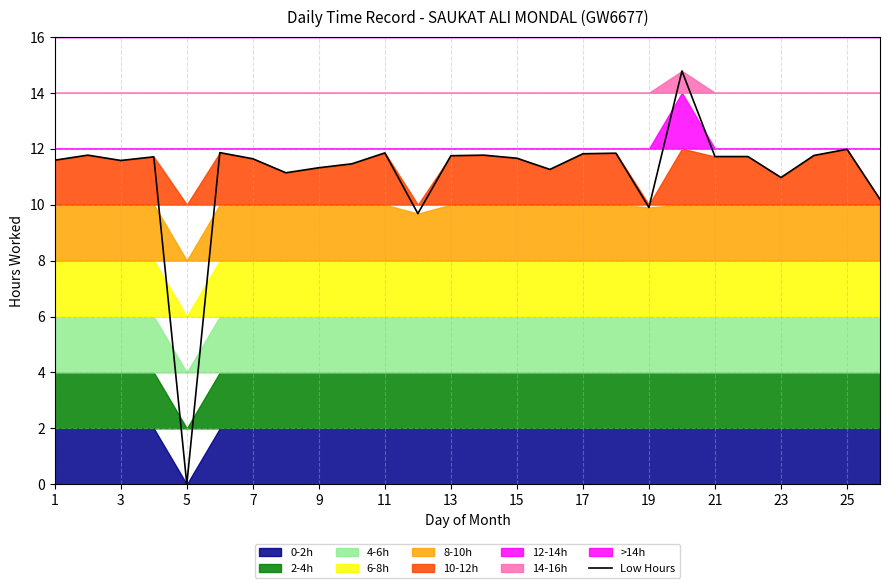

True or false: the data has more than 2 interior local peaks.

True